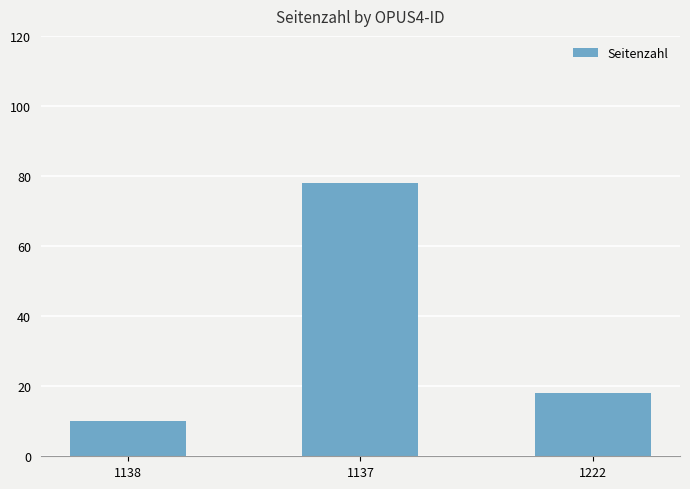

How many data points are less than 18?

1